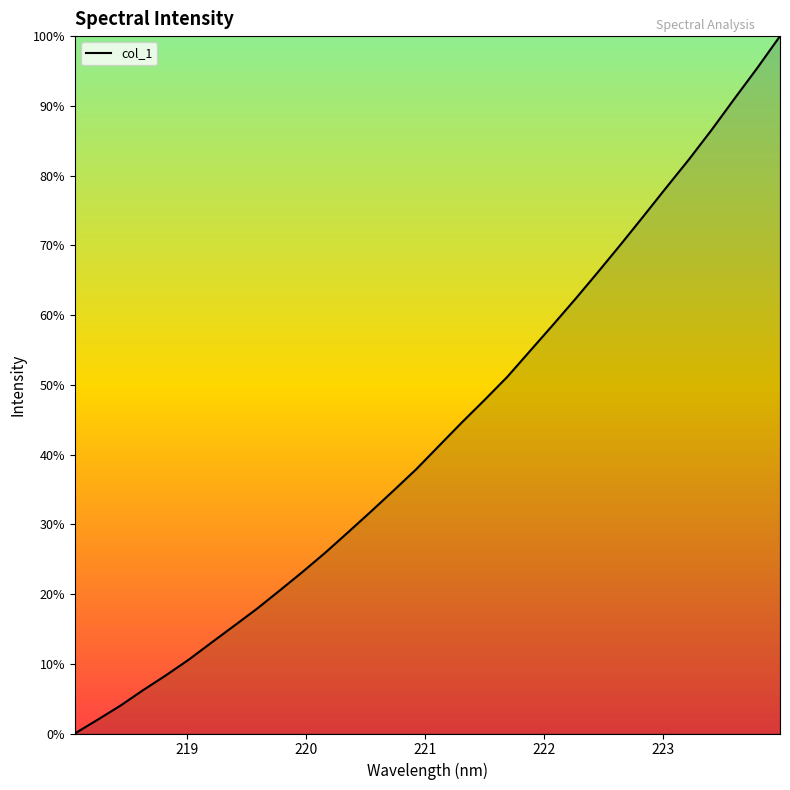

Is this an area chart (filled region under the line)?

Yes